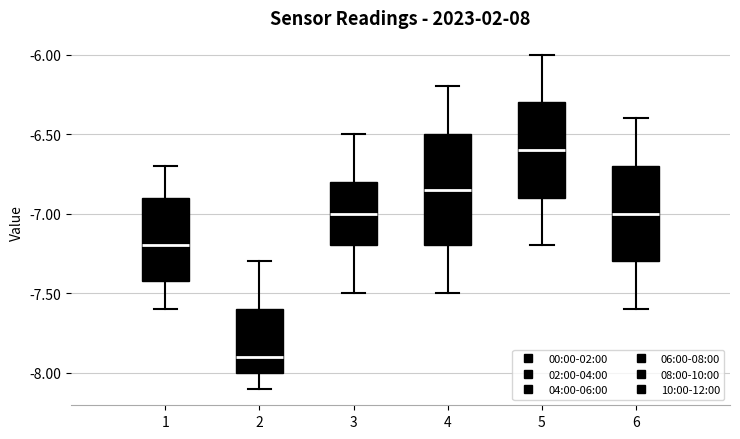

Reading left to right, read every box against the y-axis: the position of its median line, the range the box covers, and the ends of its whiskers. The values are not printed on the chart, so give them approximately, as read against the axis.

1: median -7.20, box -7.40 to -6.90, whiskers -7.60 to -6.70
2: median -7.90, box -8.00 to -7.60, whiskers -8.10 to -7.30
3: median -7.00, box -7.20 to -6.80, whiskers -7.50 to -6.50
4: median -6.85, box -7.20 to -6.50, whiskers -7.50 to -6.20
5: median -6.60, box -6.90 to -6.30, whiskers -7.20 to -6.00
6: median -7.00, box -7.30 to -6.70, whiskers -7.60 to -6.40